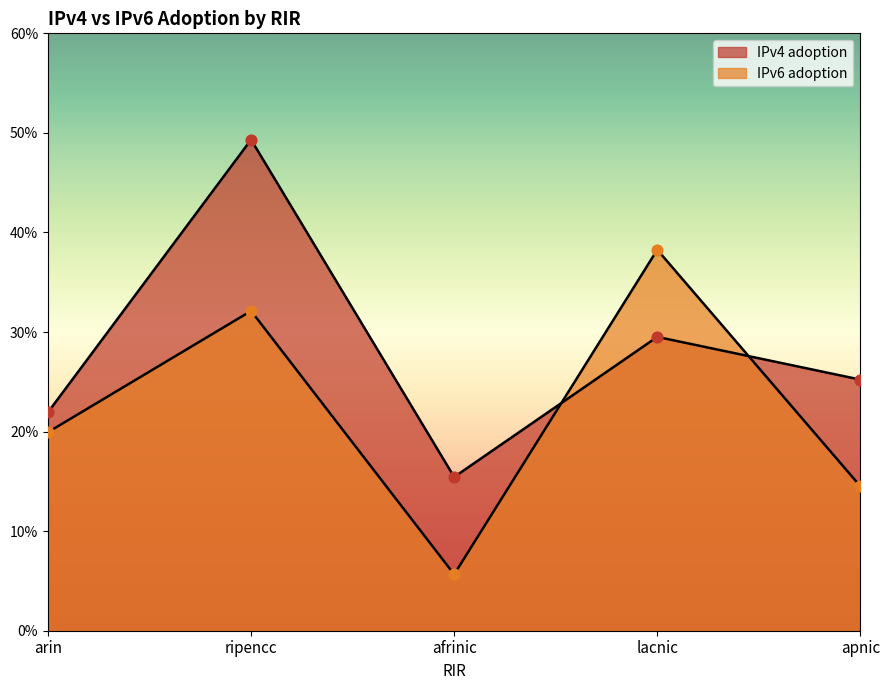

At which category is the sum across all series the highest?

ripencc